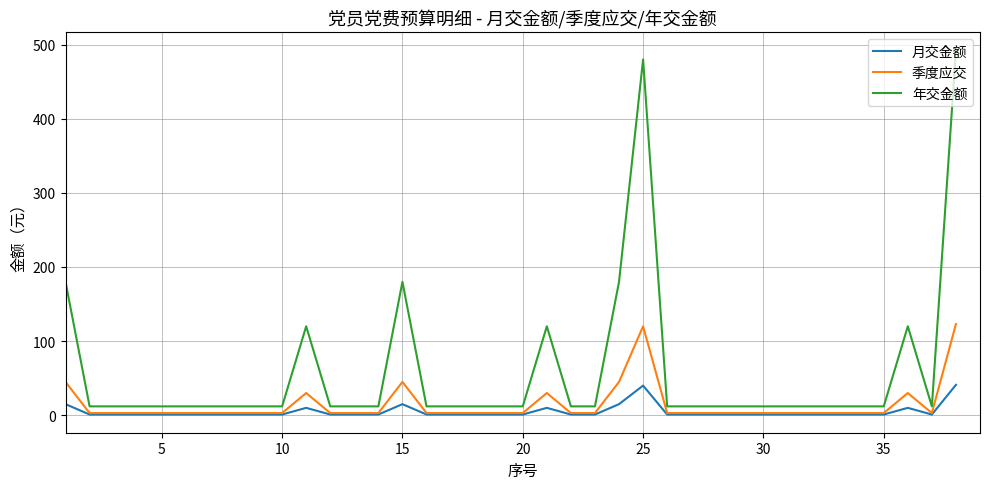

Which series has the largest total across all categories?

年交金额